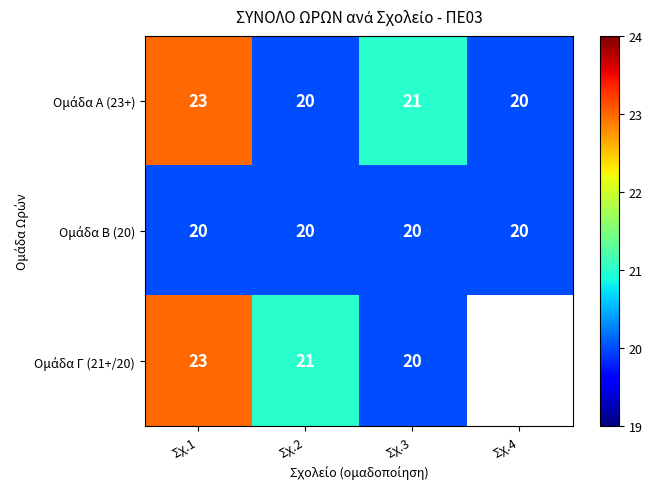

What is the total value across all series at Σχ.2?

61